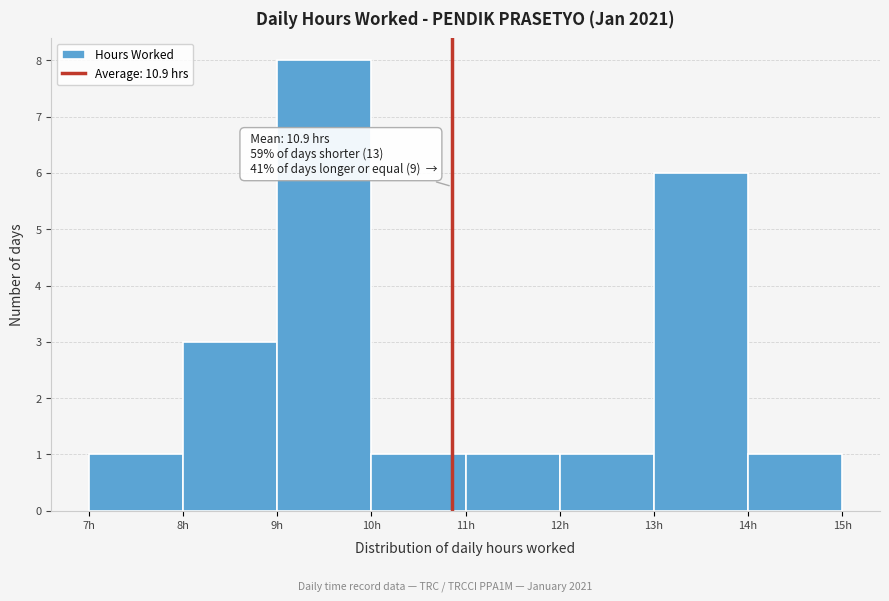

Which range on the x-axis has the tallest bar?

9 to 10